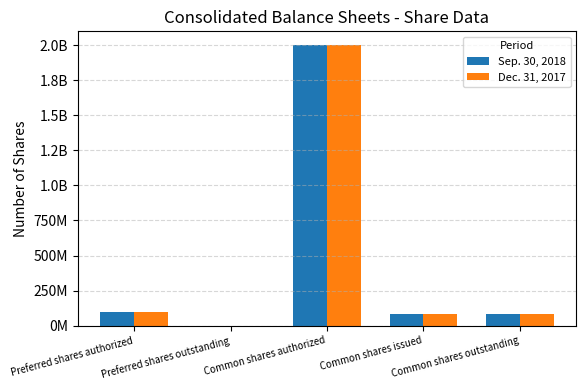

Are the bars grouped side by side (vs. stacked)?

Yes